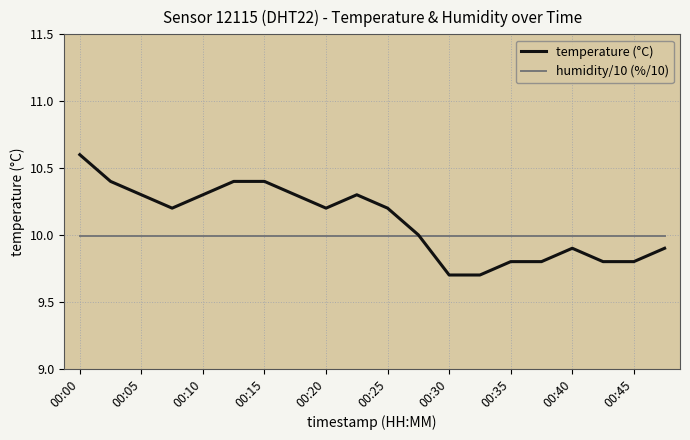

Rank the series by their average value, from lowest to highest.

humidity/10 (%/10), temperature (°C)